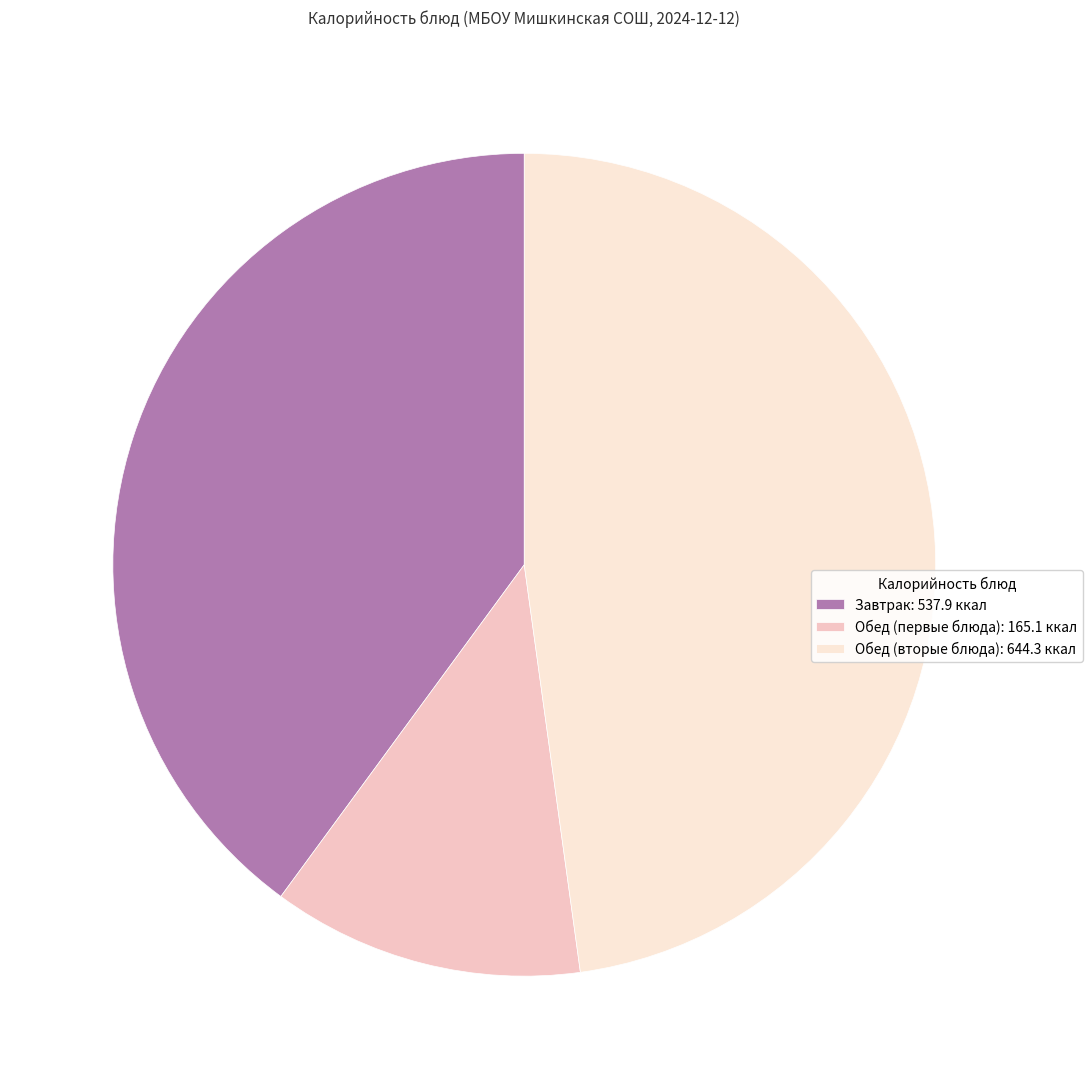

Which has a higher value, Обед (первые блюда): 165.1 ккал or Завтрак: 537.9 ккал?

Завтрак: 537.9 ккал